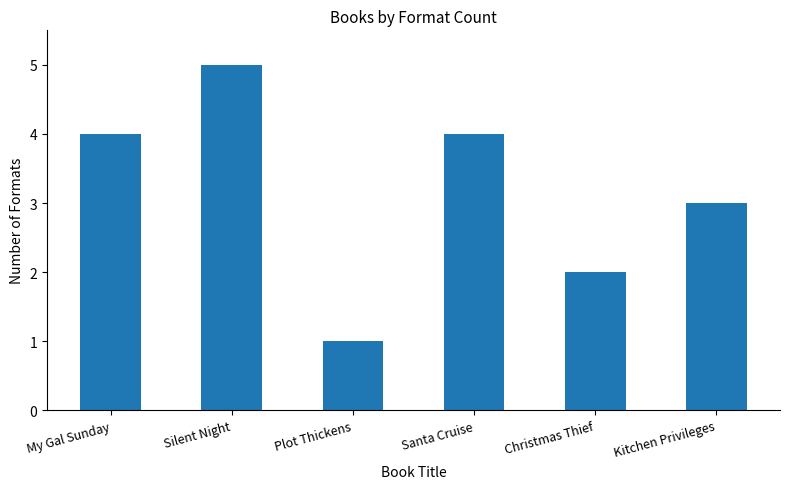

Are the bars horizontal?

No